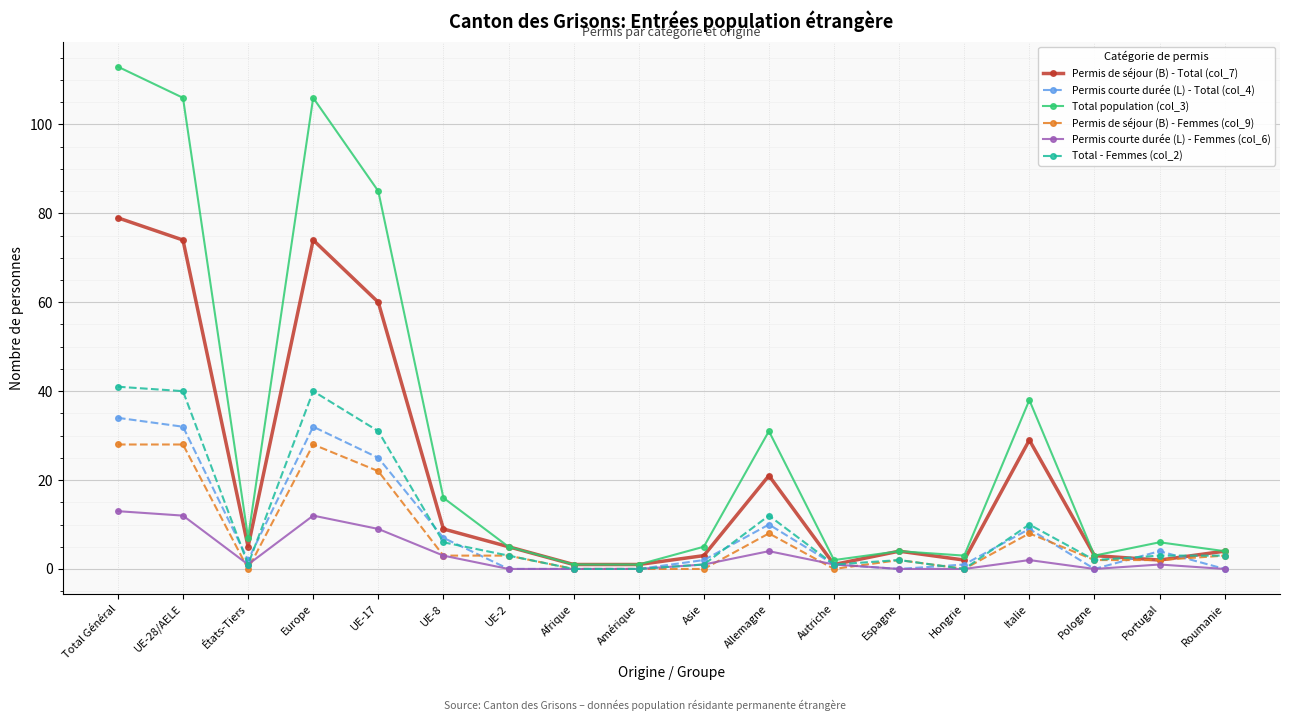

What is the maximum value shown in the chart?

113